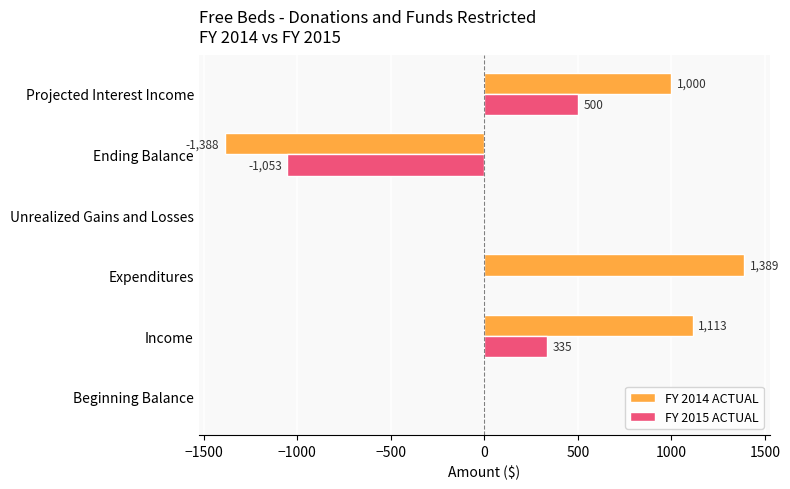

What is the maximum value for FY 2014 ACTUAL?

1389.0